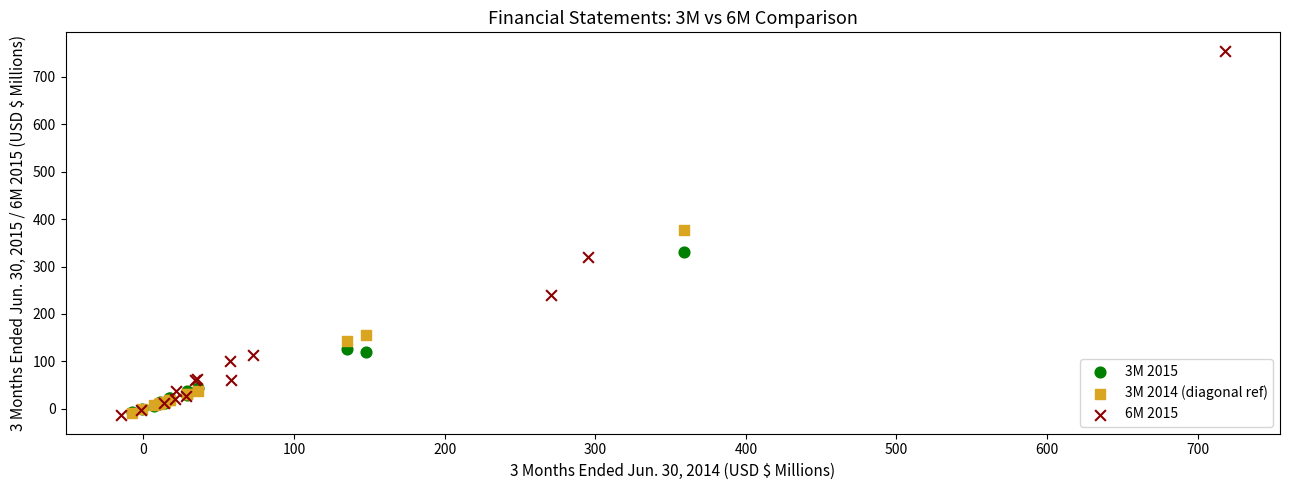

What are all the series names shown in the legend?

3M 2015, 3M 2014 (diagonal ref), 6M 2015